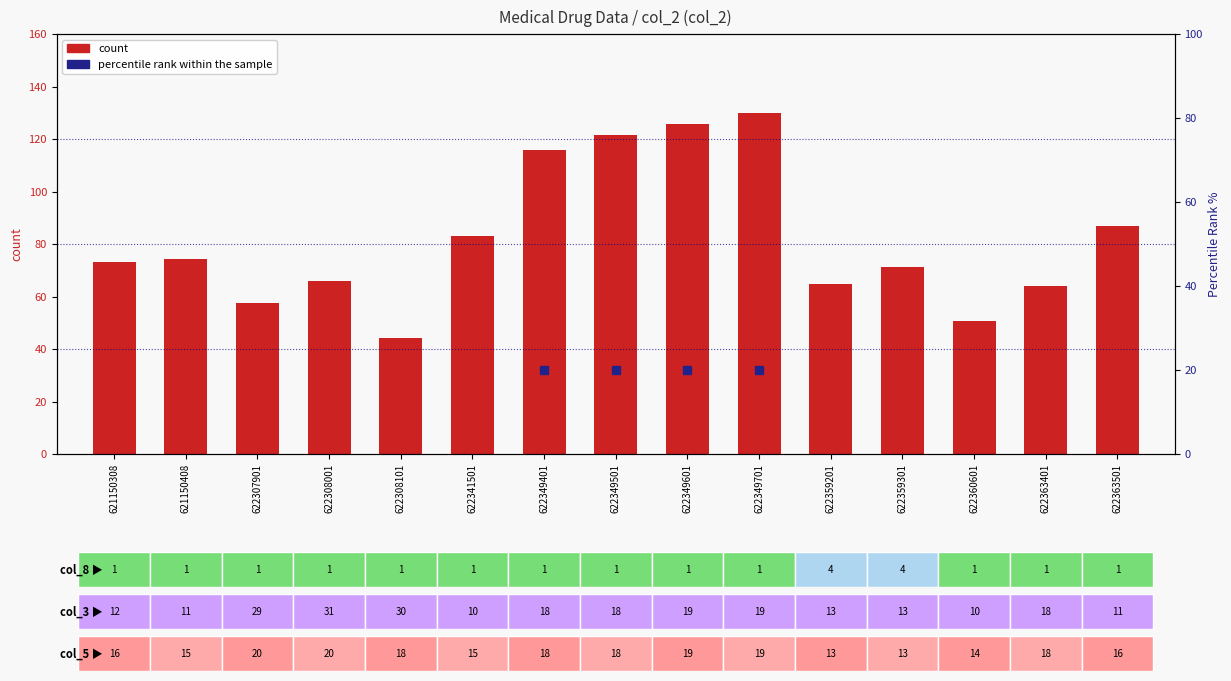

What is the difference between the second highest and second lowest values?

74.9